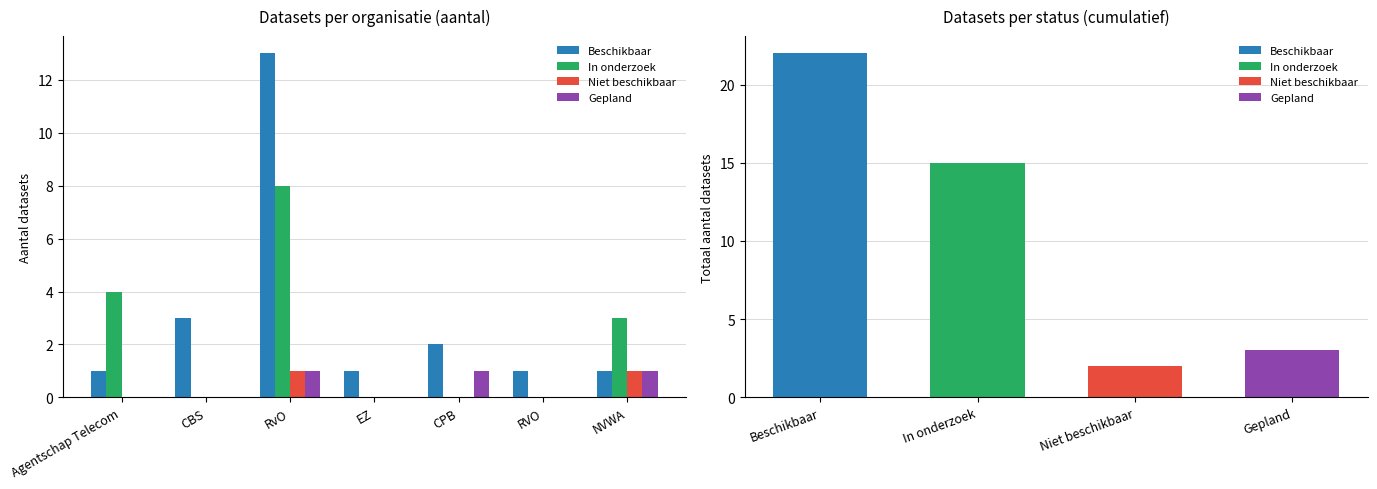

Reading left to right, transcribe all the data shown in this chart.

Beschikbaar: Agentschap Telecom=1	CBS=3	RvO=13	EZ=1	CPB=2	RVO=1	NVWA=1
In onderzoek: Agentschap Telecom=4	CBS=0	RvO=8	EZ=0	CPB=0	RVO=0	NVWA=3
Niet beschikbaar: Agentschap Telecom=0	CBS=0	RvO=1	EZ=0	CPB=0	RVO=0	NVWA=1
Gepland: Agentschap Telecom=0	CBS=0	RvO=1	EZ=0	CPB=1	RVO=0	NVWA=1